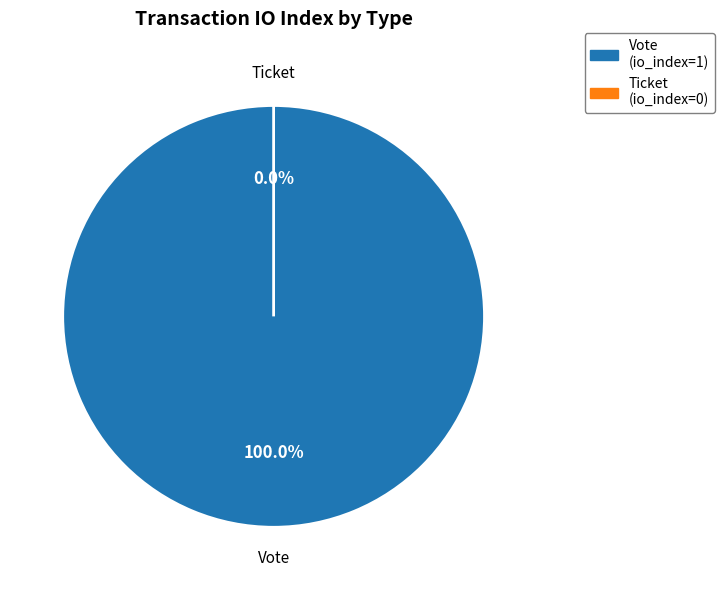

Which has a higher value, Vote or Ticket?

Vote